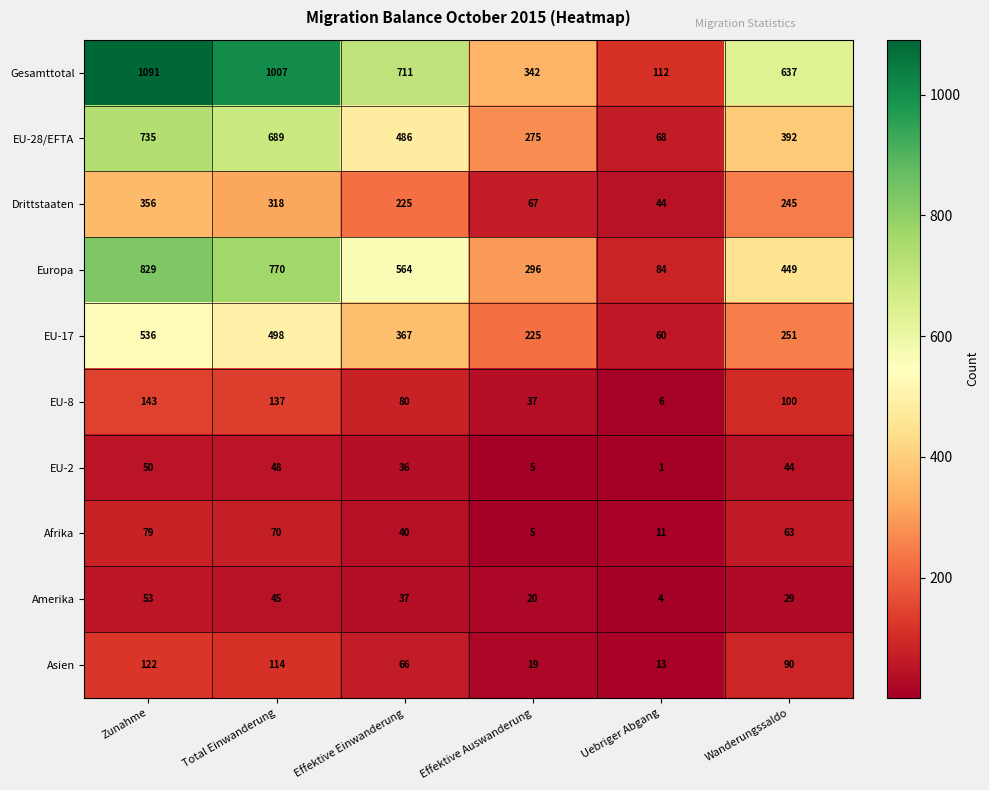

Which series has the largest range (max minus min)?

Gesamttotal